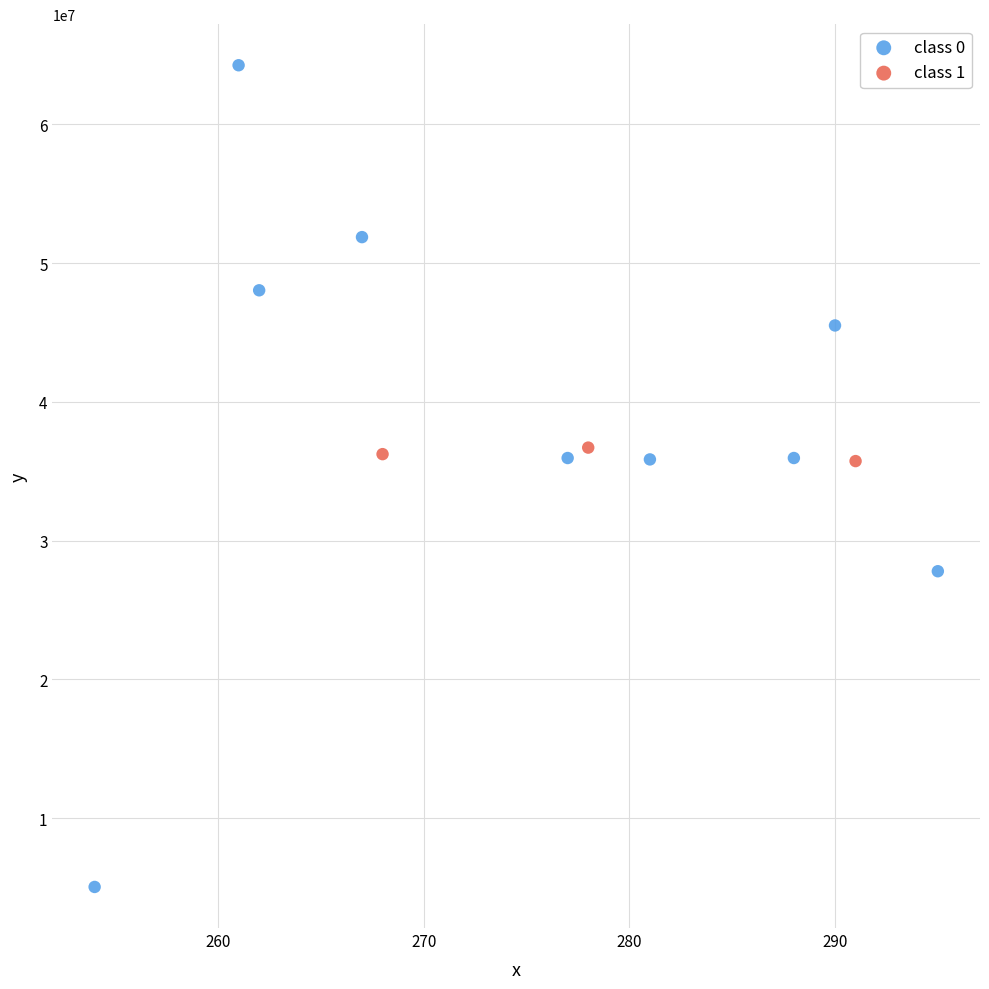

Which series has the widest spread of Y values?

class 0